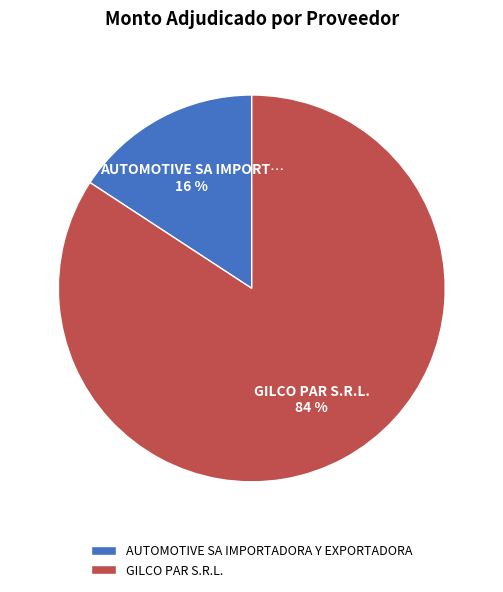

Count the number of slices in the pie.

2